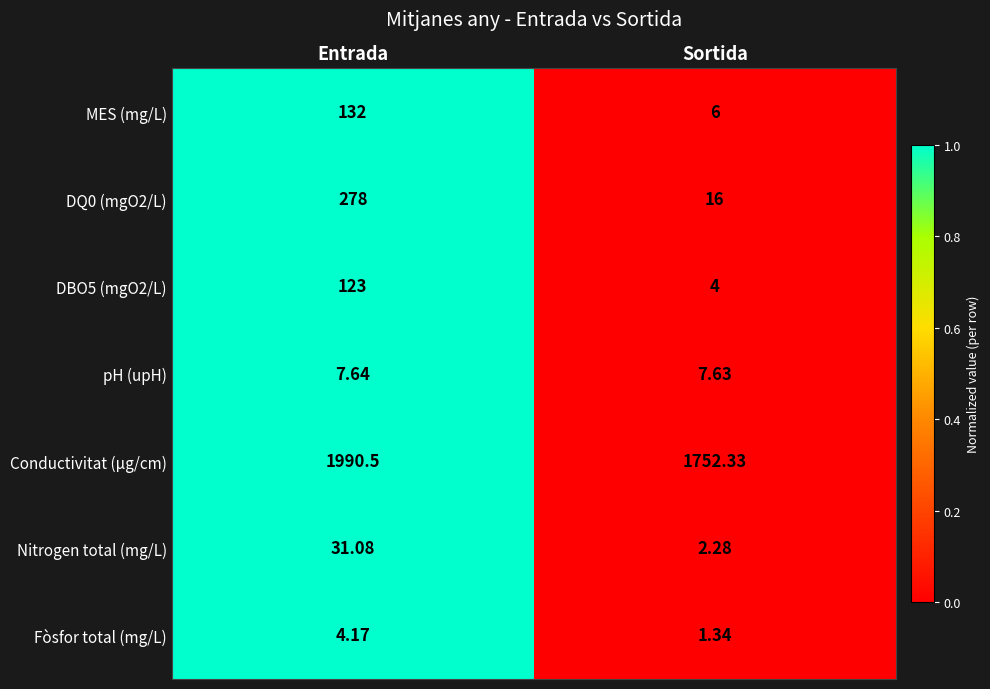

Which label corresponds to the largest value in the chart?

Entrada